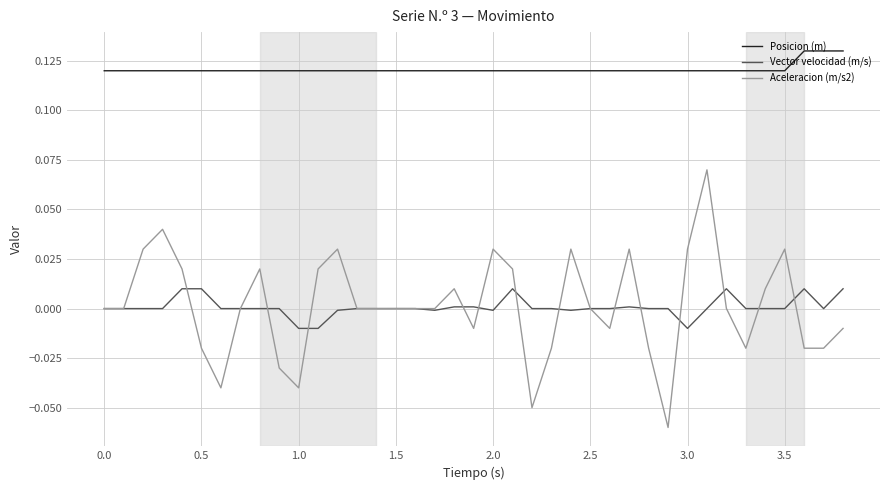

List the series in order of their peak value, lowest first.

Vector velocidad (m/s), Aceleracion (m/s2), Posicion (m)